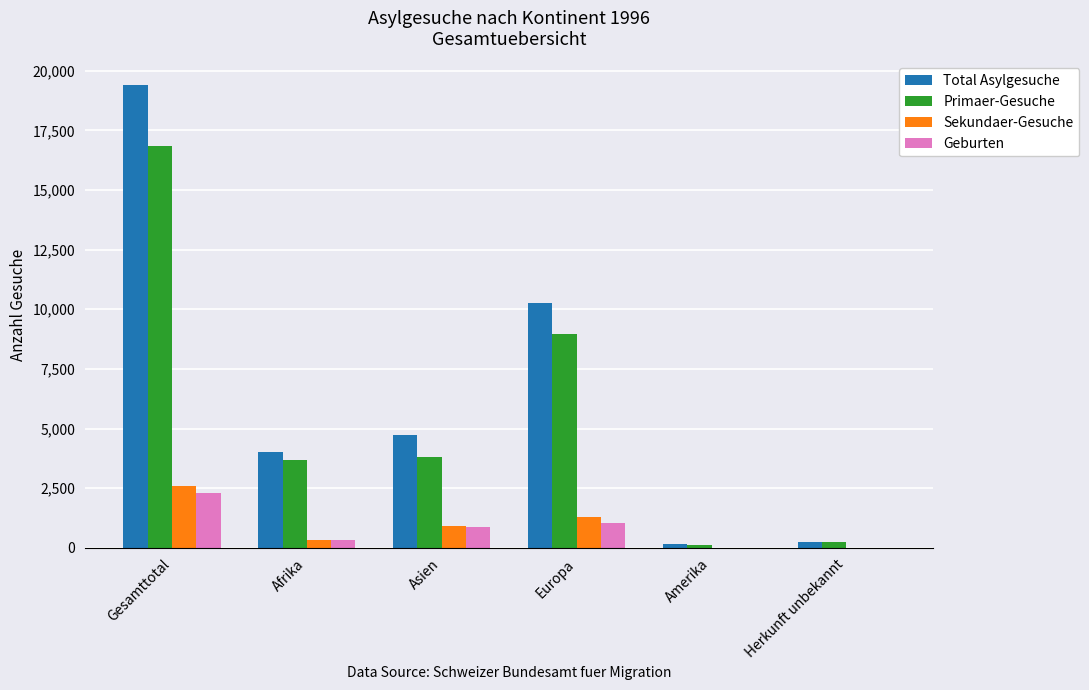

Which series has the largest range (max minus min)?

Total Asylgesuche